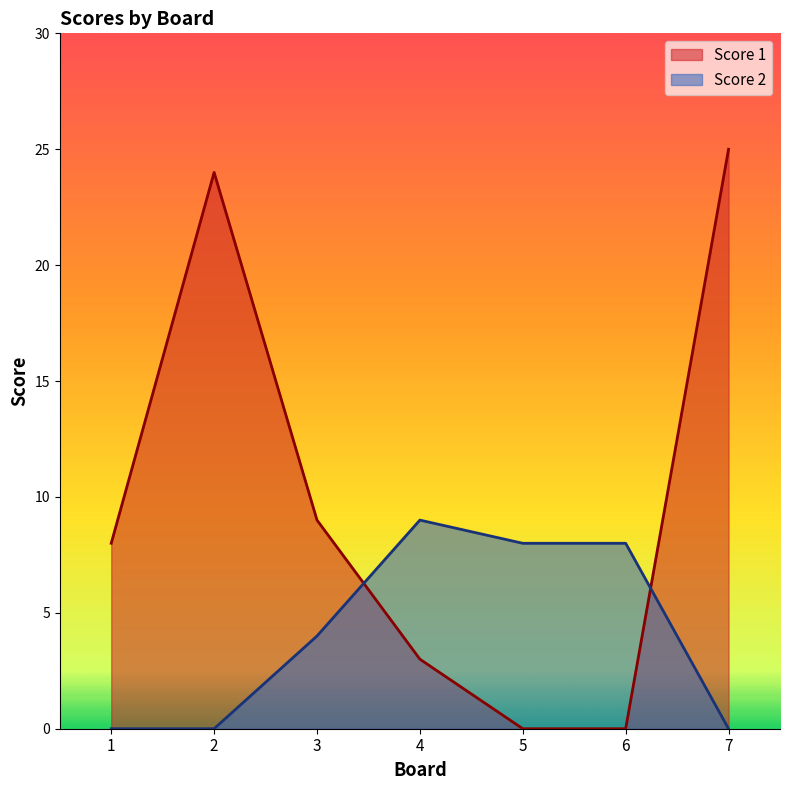

At which label is Score 2 closest to 4?

3